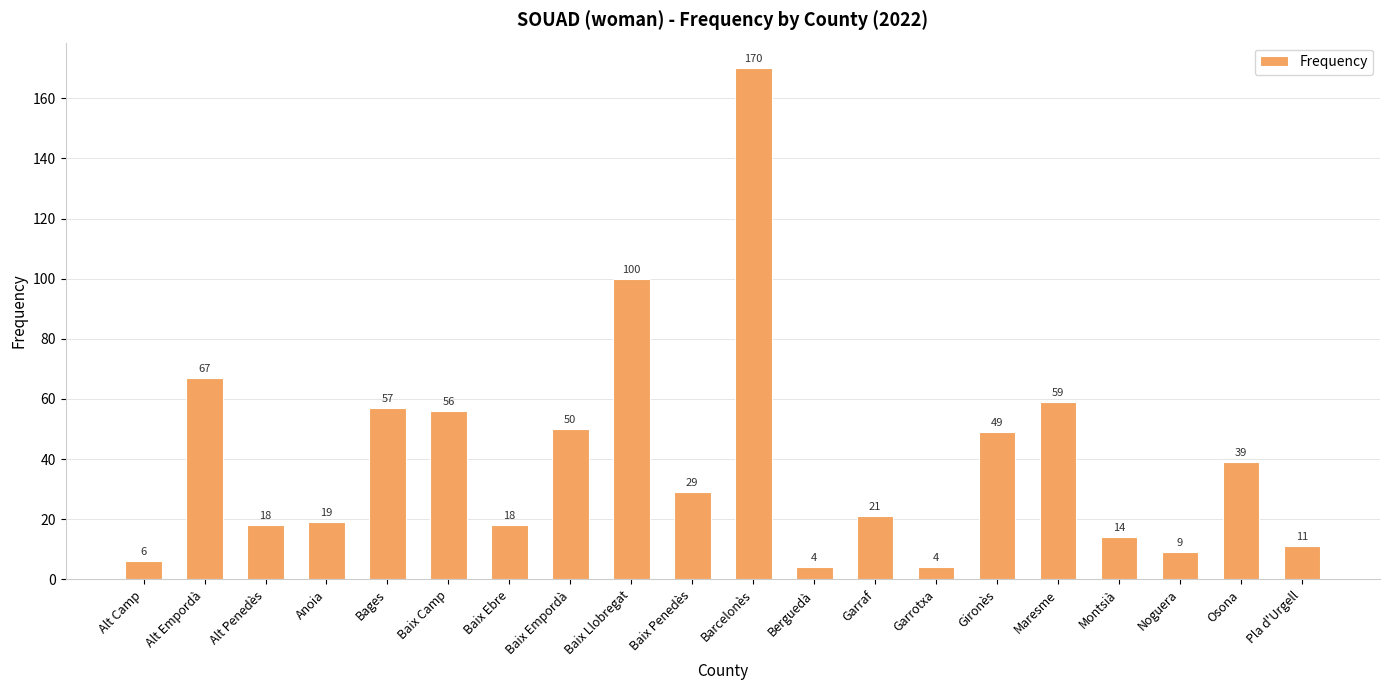

Count the number of data series in this chart.

1